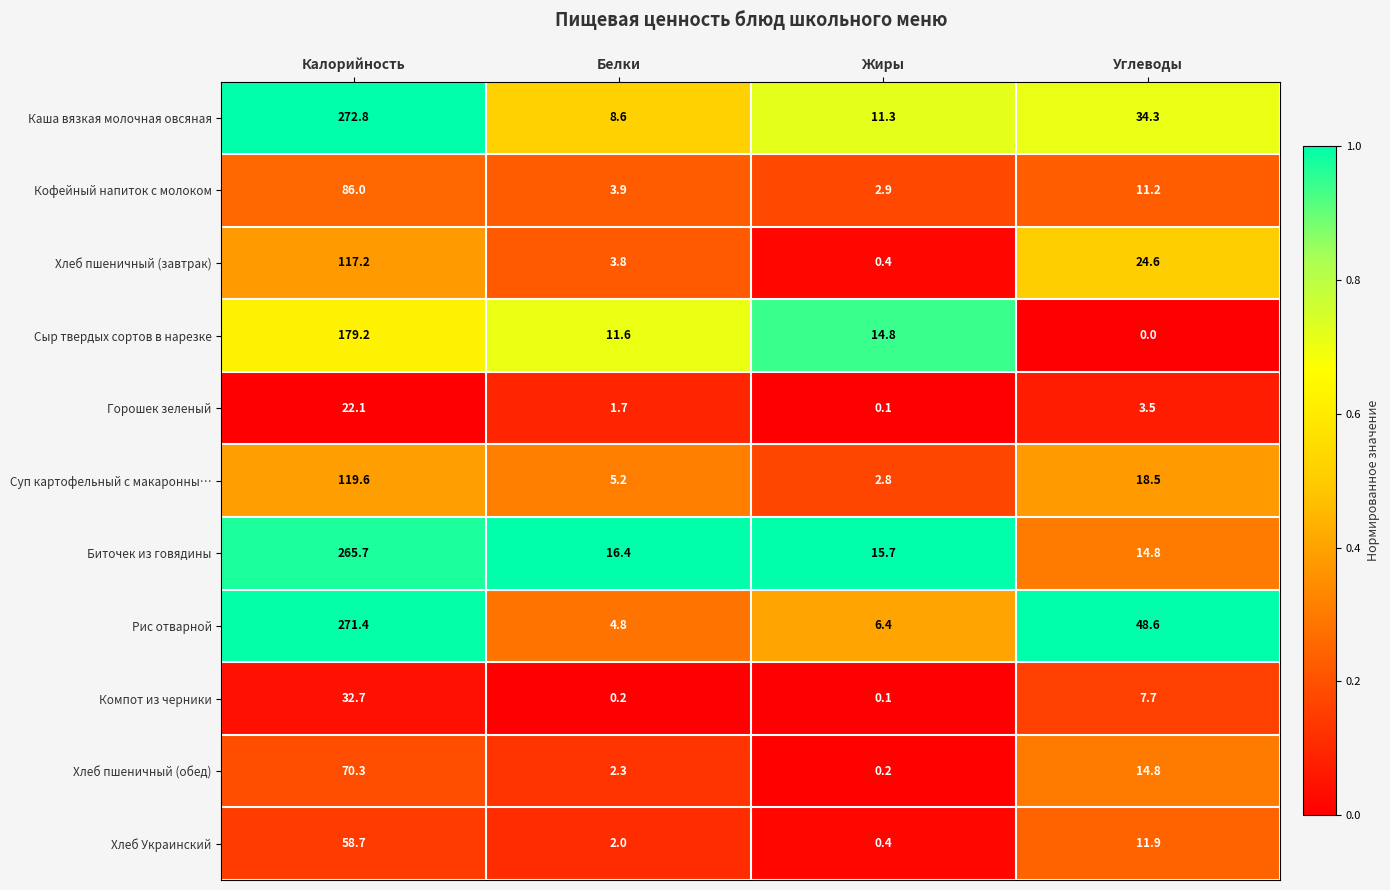

Is the value of Компот из черники at Углеводы greater than the value of Кофейный напиток с молоком at Углеводы?

No